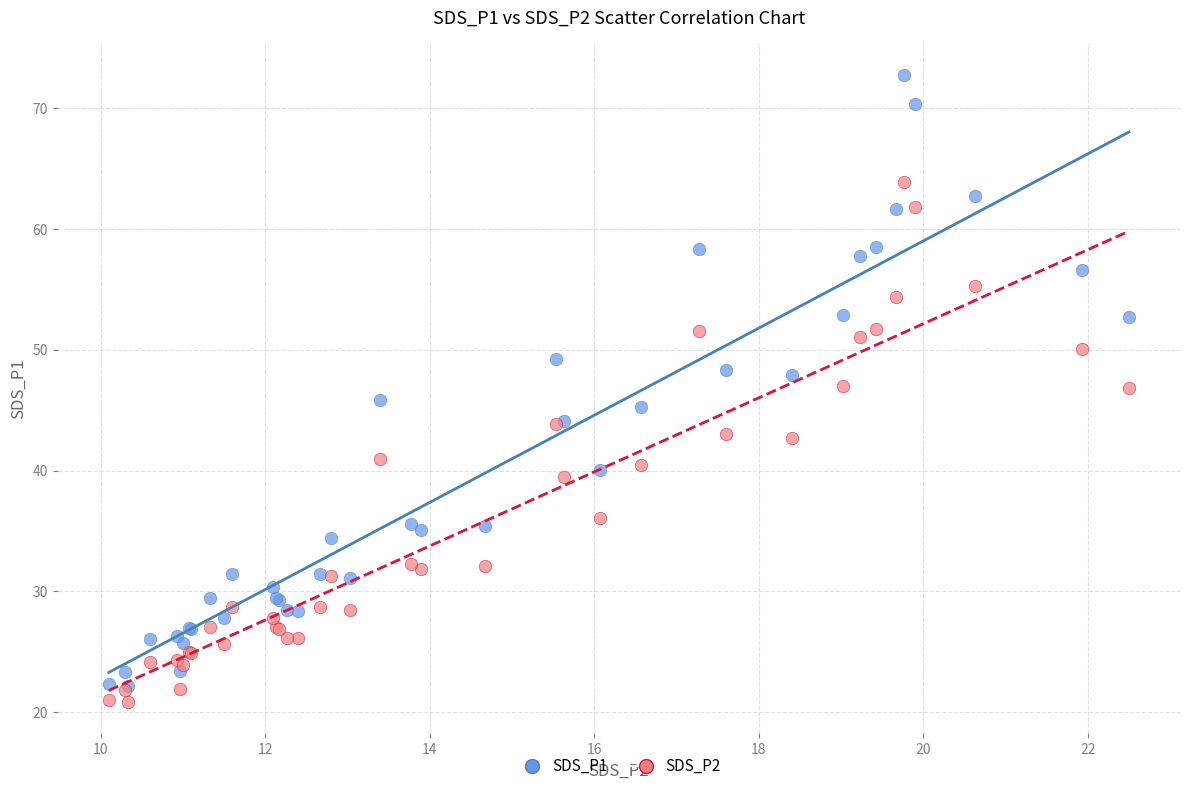

What are all the series names shown in the legend?

SDS_P1, SDS_P2